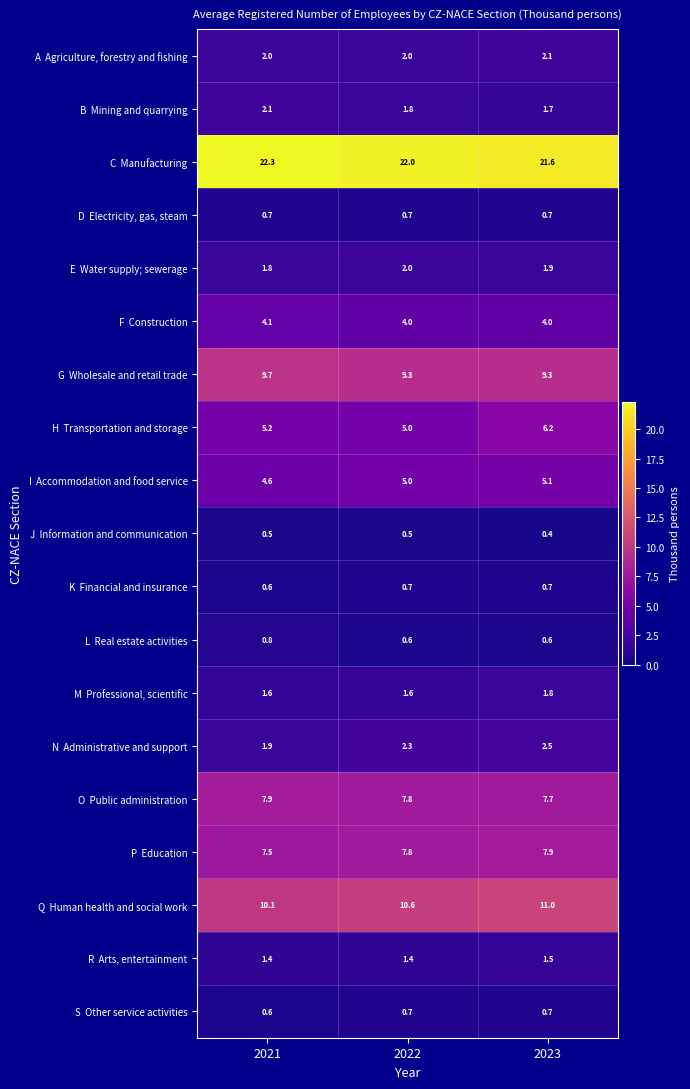

What is the spread (max minus min) of values at 2021?

21.8